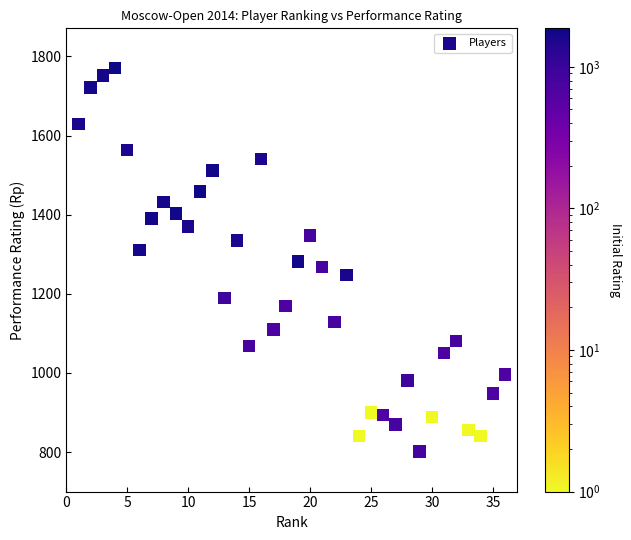

What is the range of Y values (max minus min)?

970